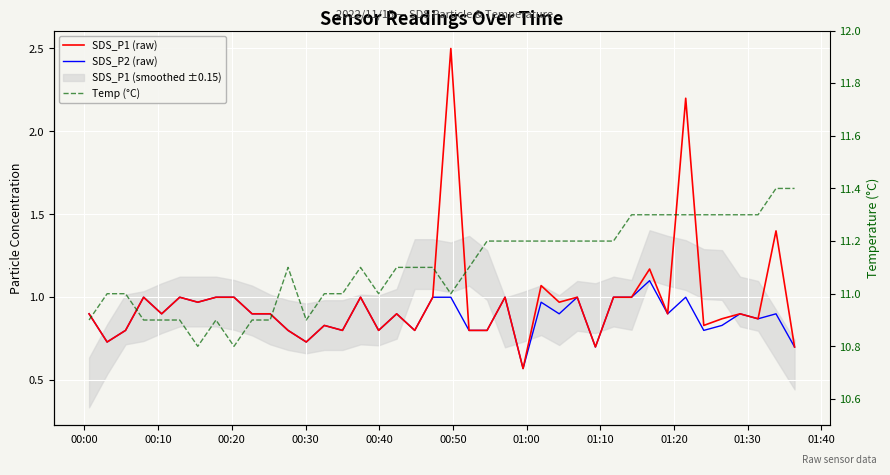

In SDS_P2 (raw), how many points are lower than both neighbors (excluding endpoints)?

13